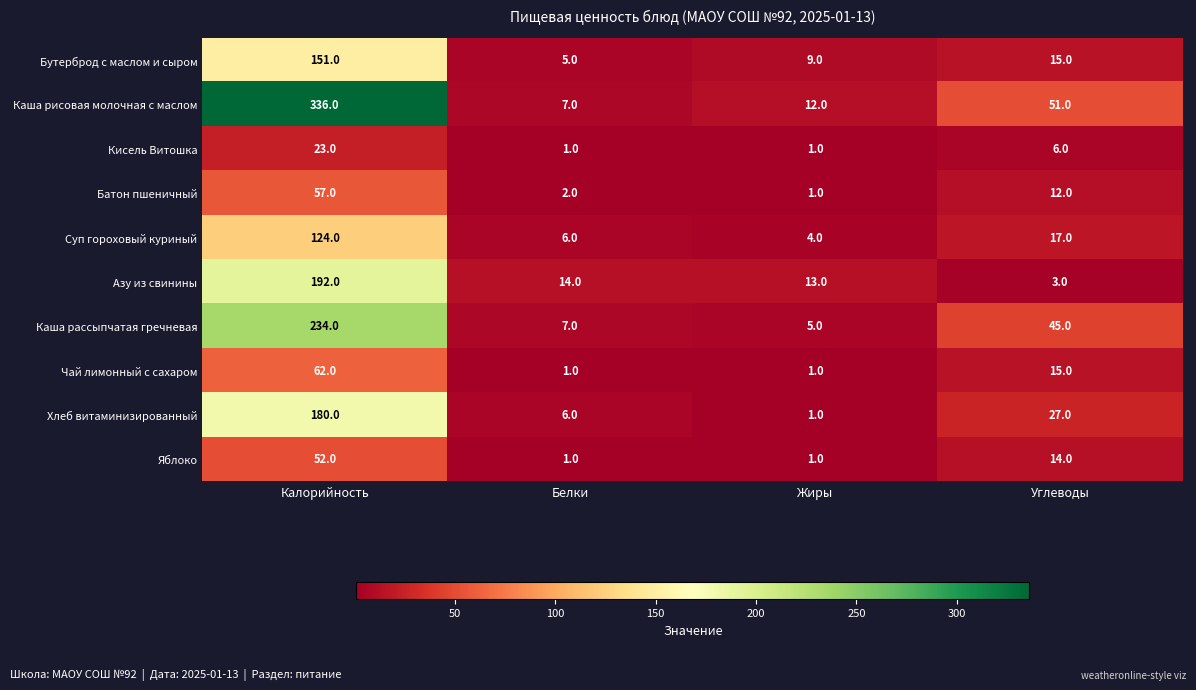

Where is Хлеб витаминизированный nearest to the value 90?

Углеводы